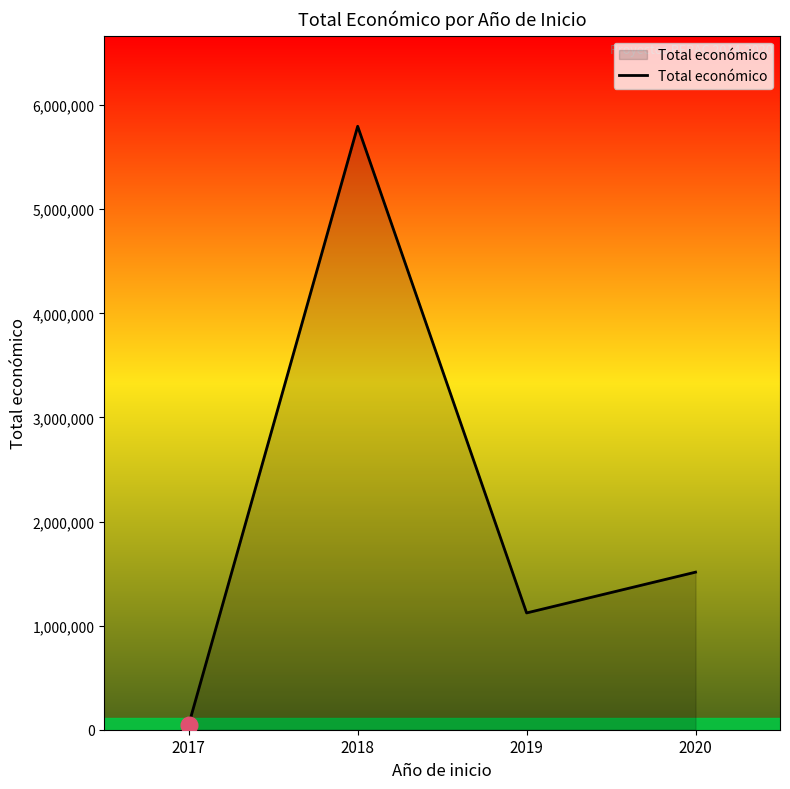

List the labels in order of value, smallest first.

2017, 2019, 2020, 2018